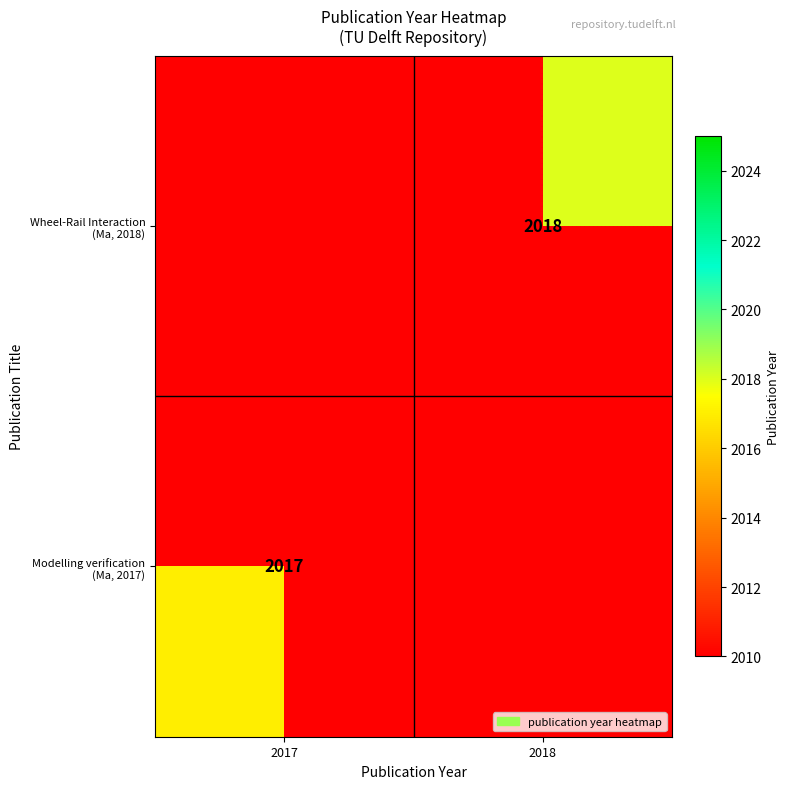

What is the sum of the Modelling verification (Ma, 2017) values at 2017 and 2018?

2017